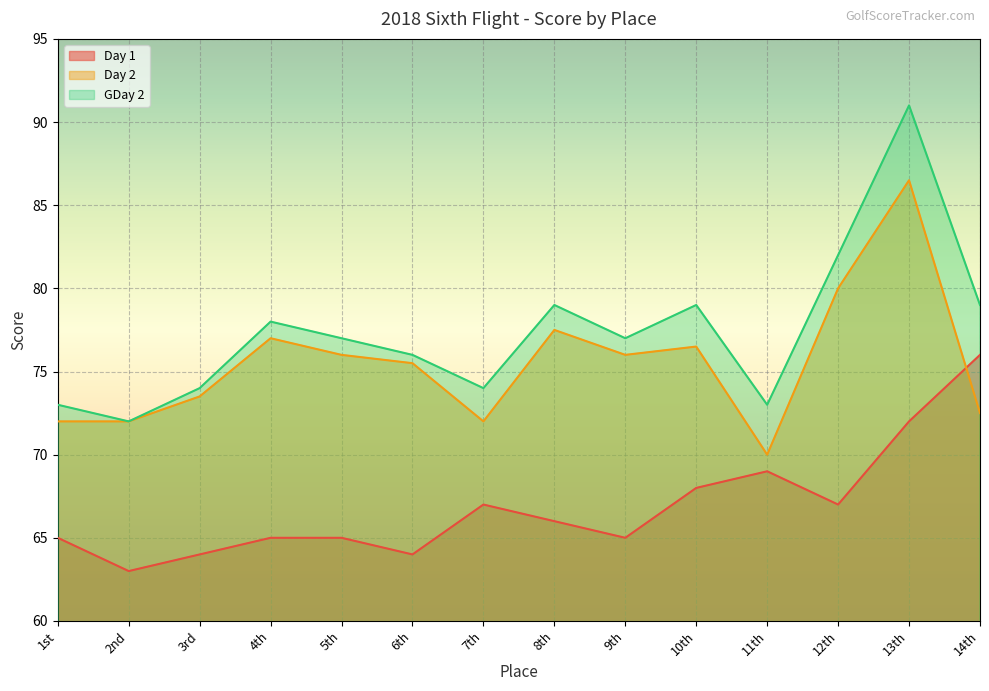

What is the total value across all series at 8th?

222.5